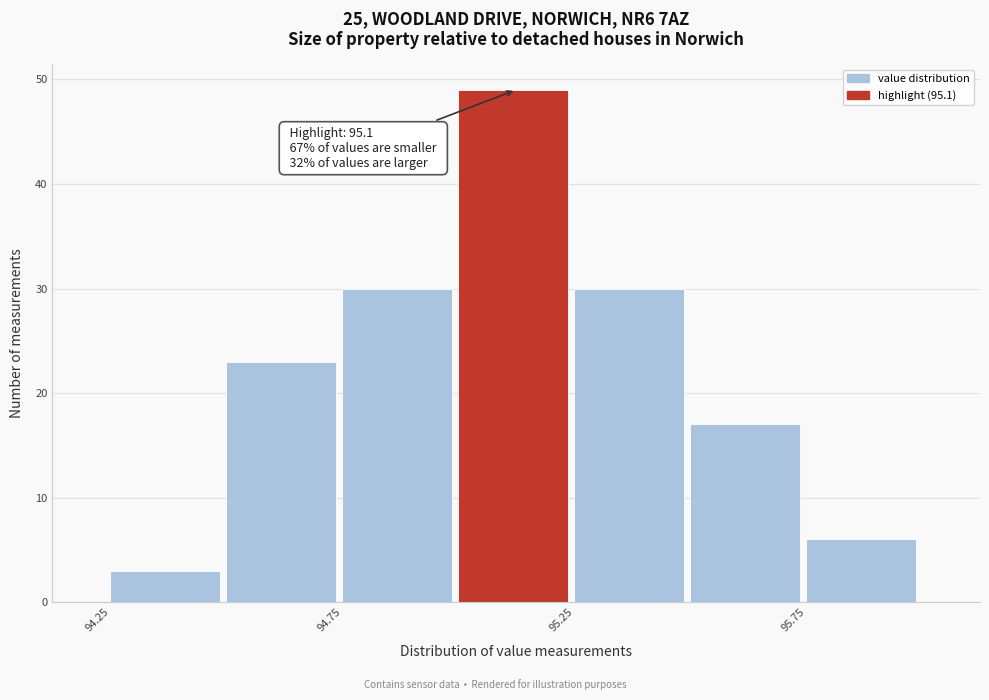

Which range on the x-axis has the tallest bar?

95.00 to 95.25